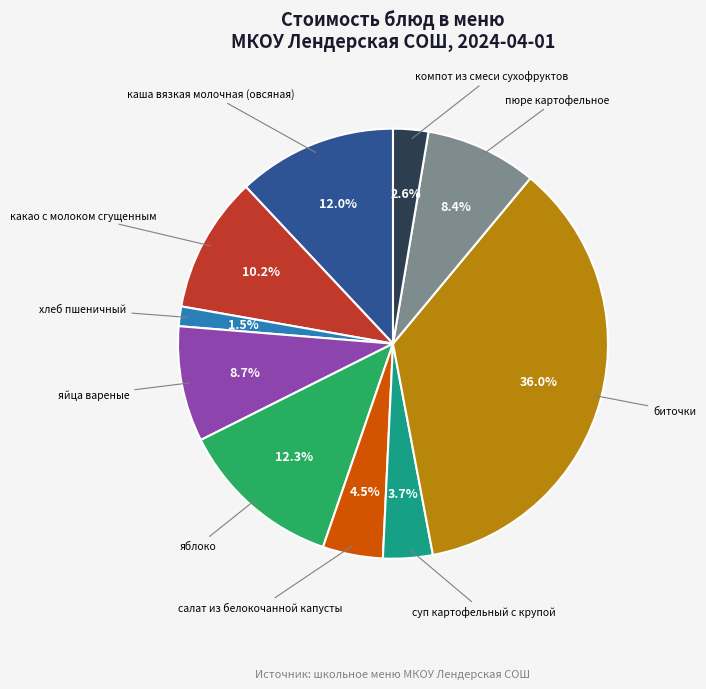

Count the number of slices in the pie.

10